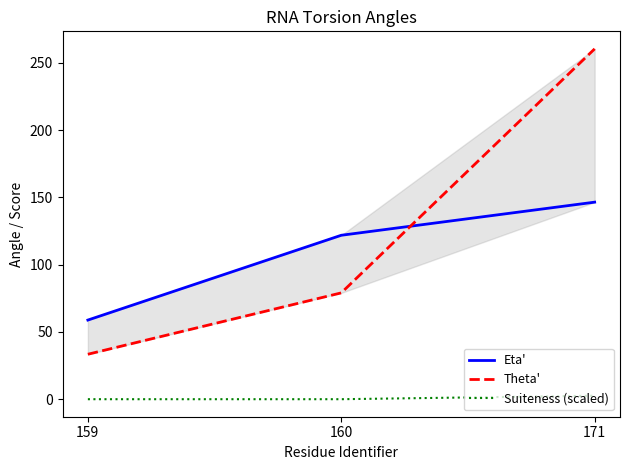

What is the maximum value shown in the chart?

260.3